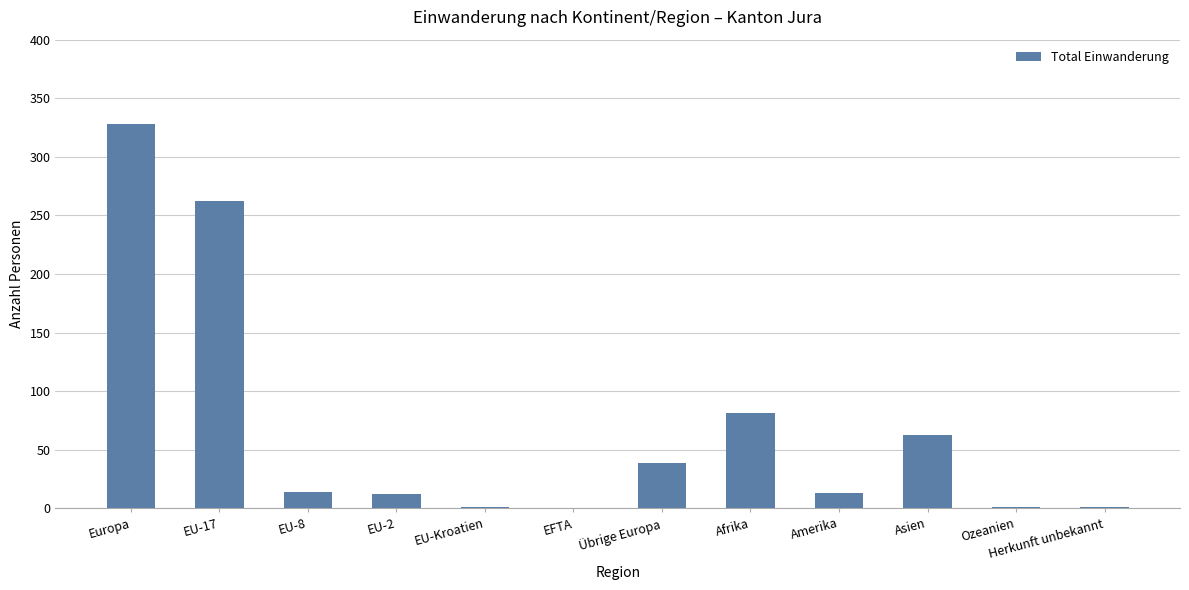

The chart shows a value of -120 at EFTA. True or false?

False